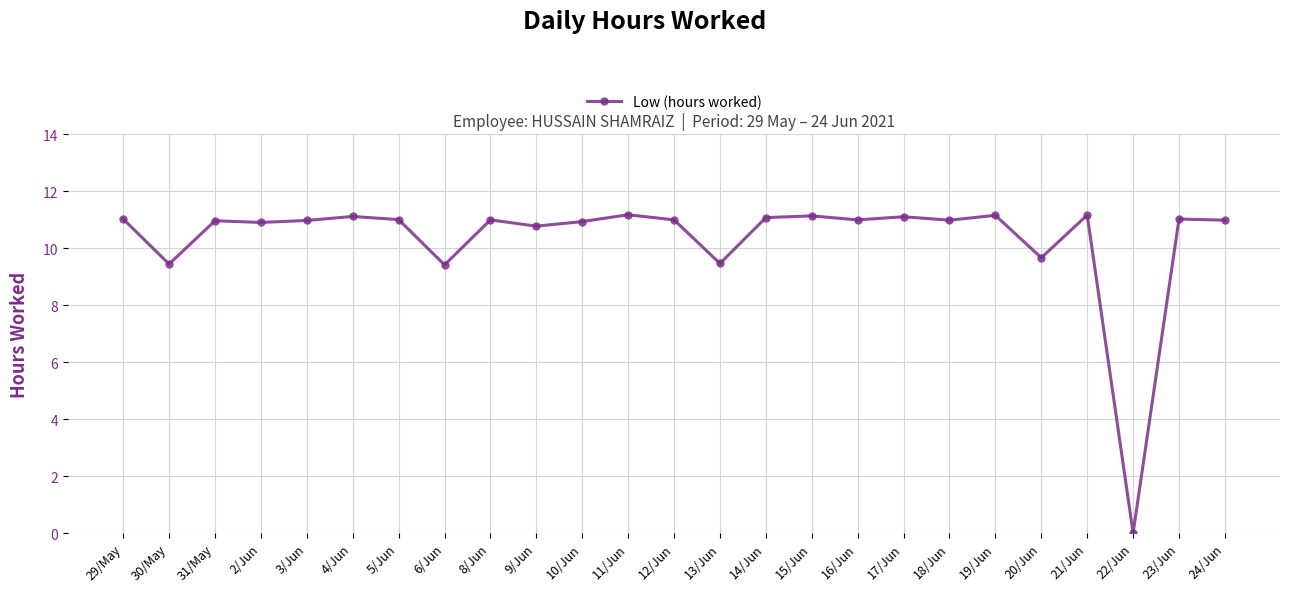

Does the chart have visible grid lines?

Yes